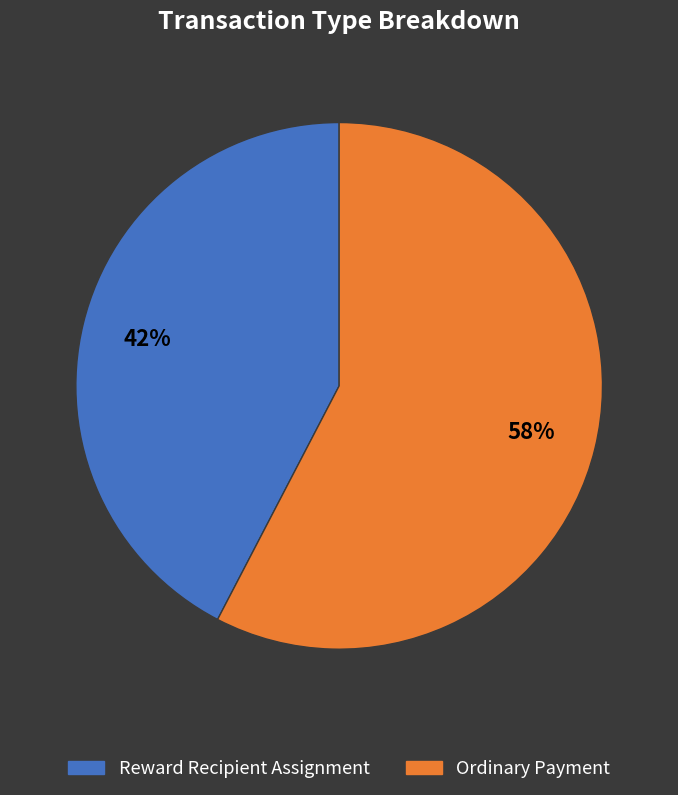

Rank the categories by value from lowest to highest.

Reward Recipient Assignment, Ordinary Payment